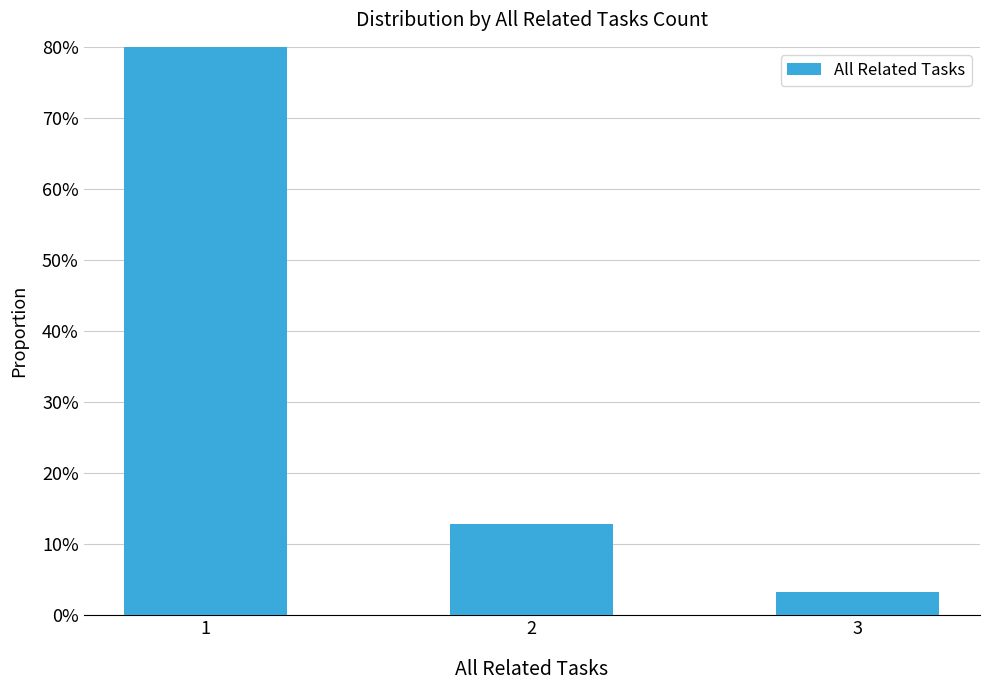

Reading left to right, what are all the values shown in this chart?

0.8	0.1	0.0